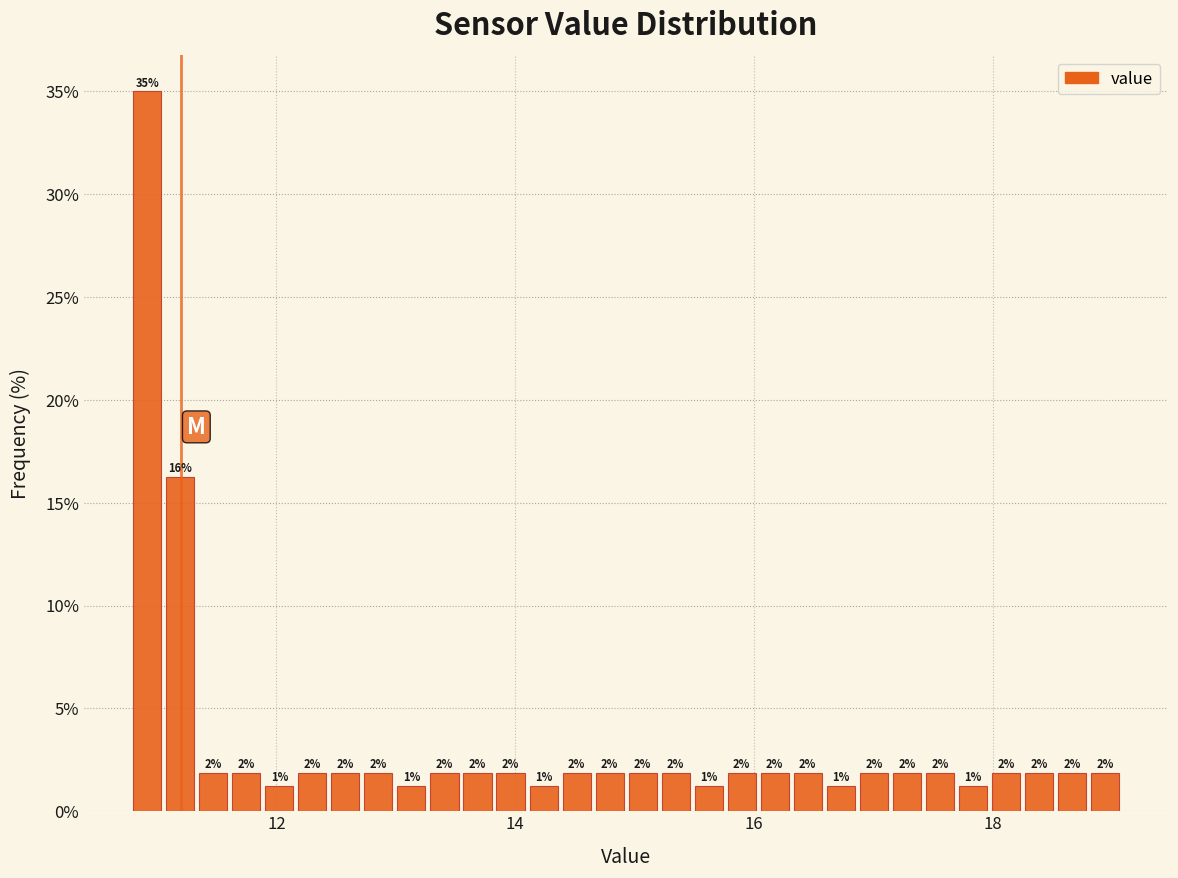

Around what value on the x-axis is the tallest bar? Give the approximate position of its centre, as read against the axis.

11.0